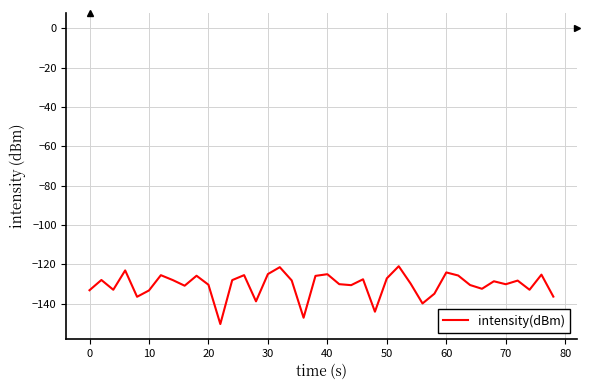

What is the greatest value displayed?

-121.0